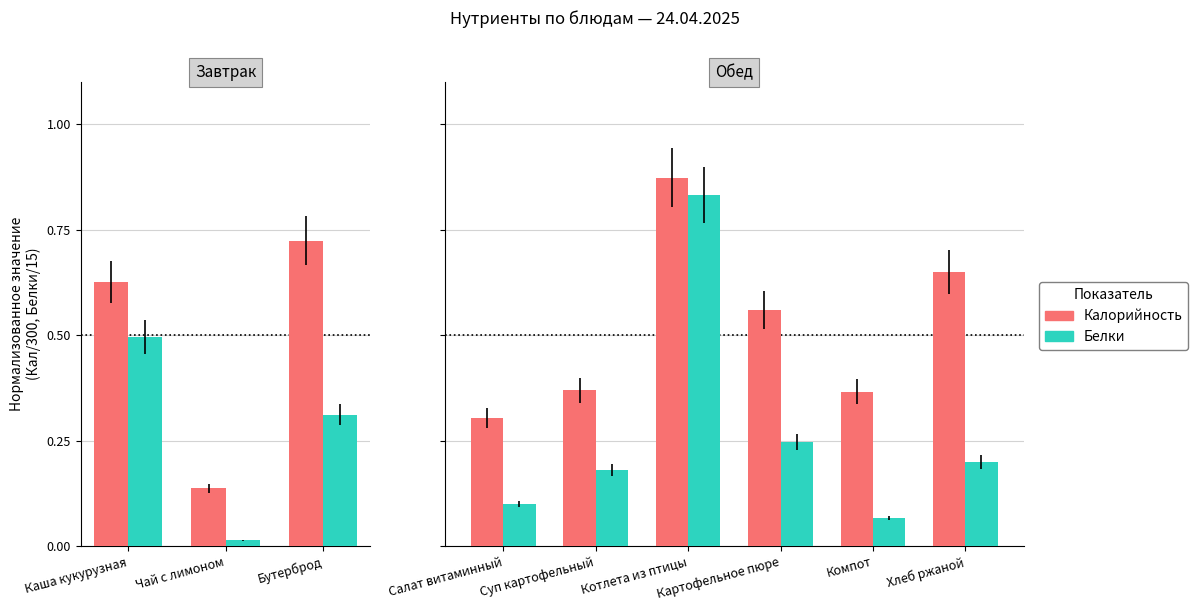

Count the number of data series in this chart.

2